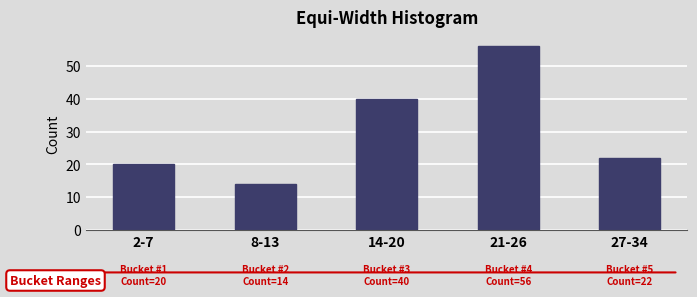

Reading left to right, what are all the values shown in this chart?

2-7=20	8-13=14	14-20=40	21-26=56	27-34=22